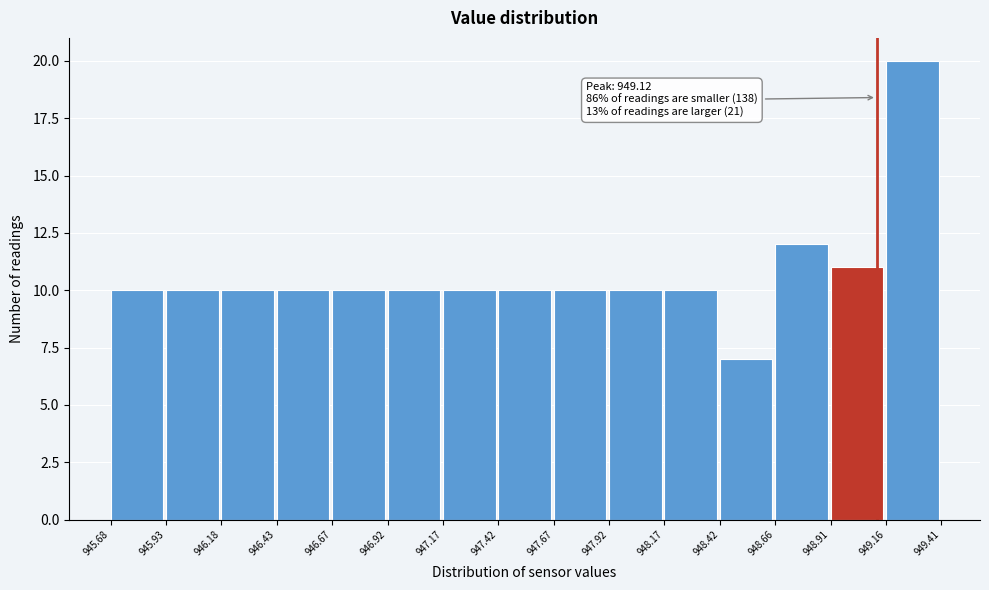

Over which range of the x-axis is the bar tallest?

949.16 to 949.41